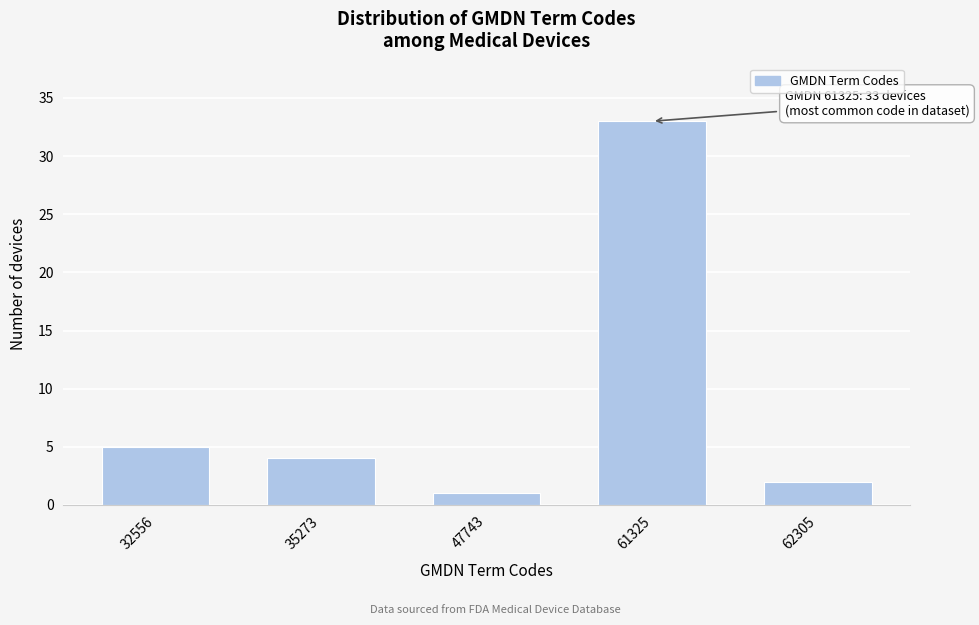

Reading left to right, list all the values displayed in this chart.

32556=5	35273=4	47743=1	61325=33	62305=2